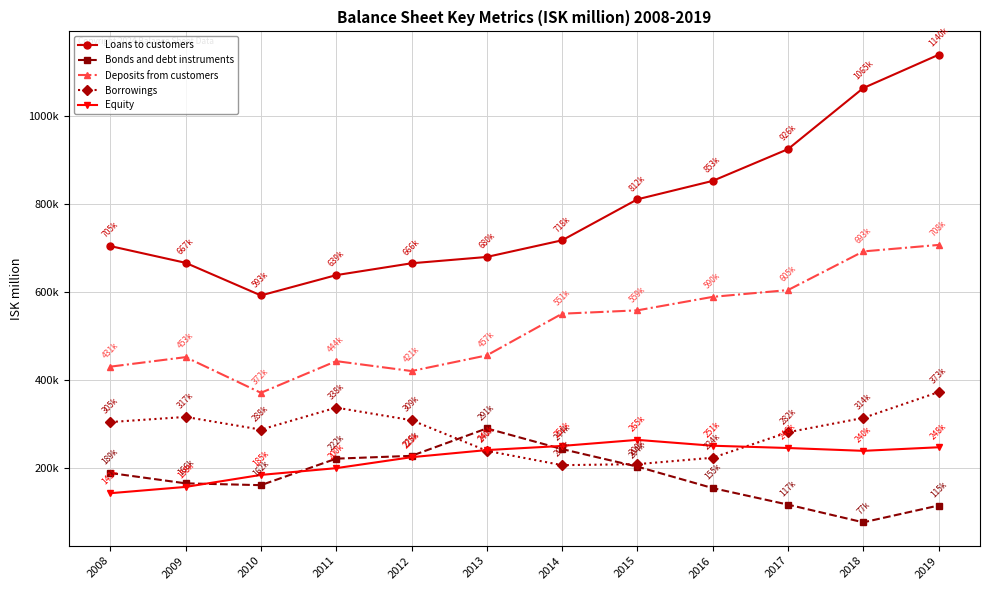

Does the chart have visible grid lines?

Yes